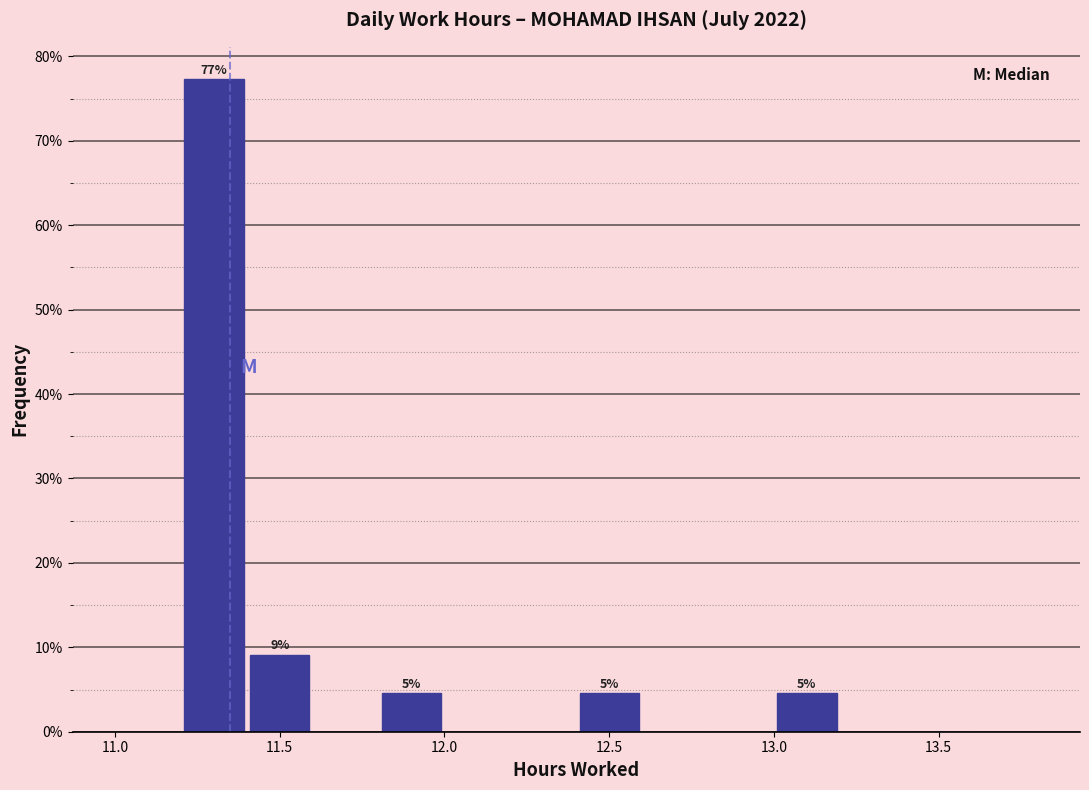

Which range on the x-axis has the tallest bar?

11.2 to 11.4